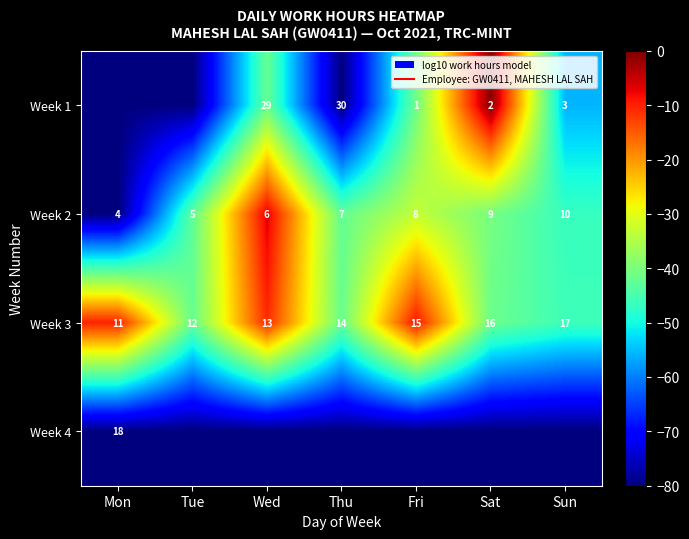

What is the total value across all series at Wed?

-139.7